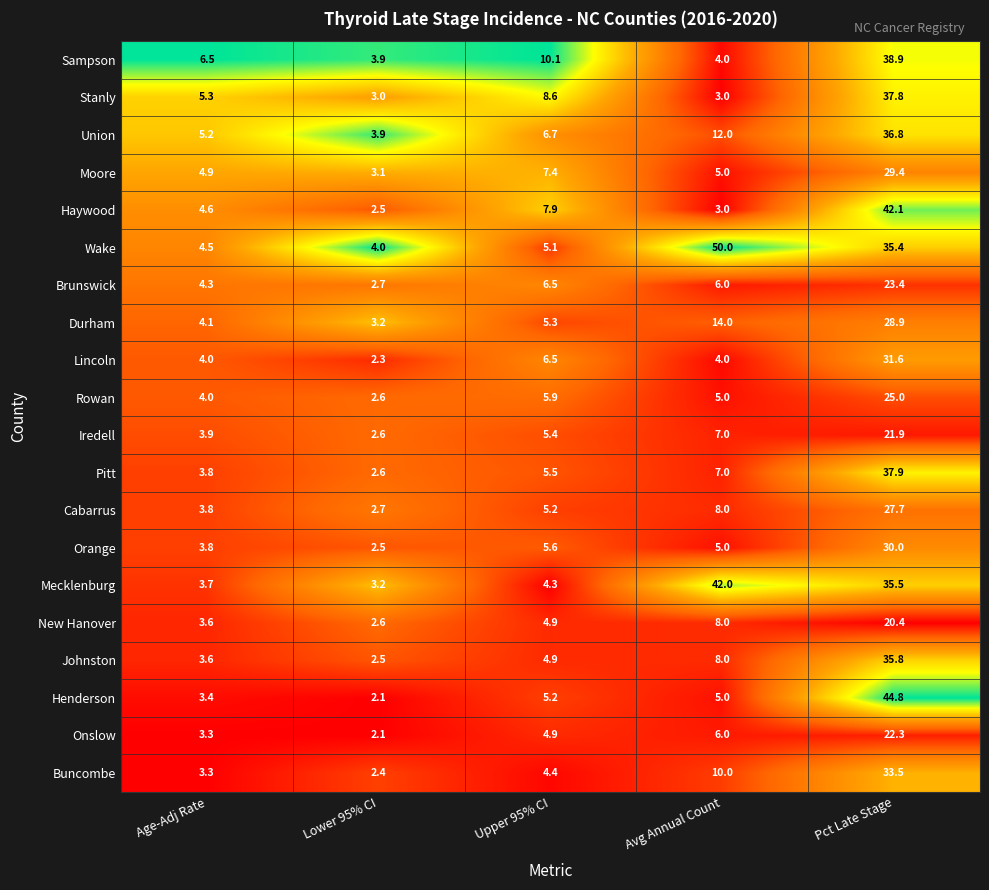

Rank the categories by Buncombe value from lowest to highest.

Lower 95% CI, Age-Adj Rate, Upper 95% CI, Avg Annual Count, Pct Late Stage